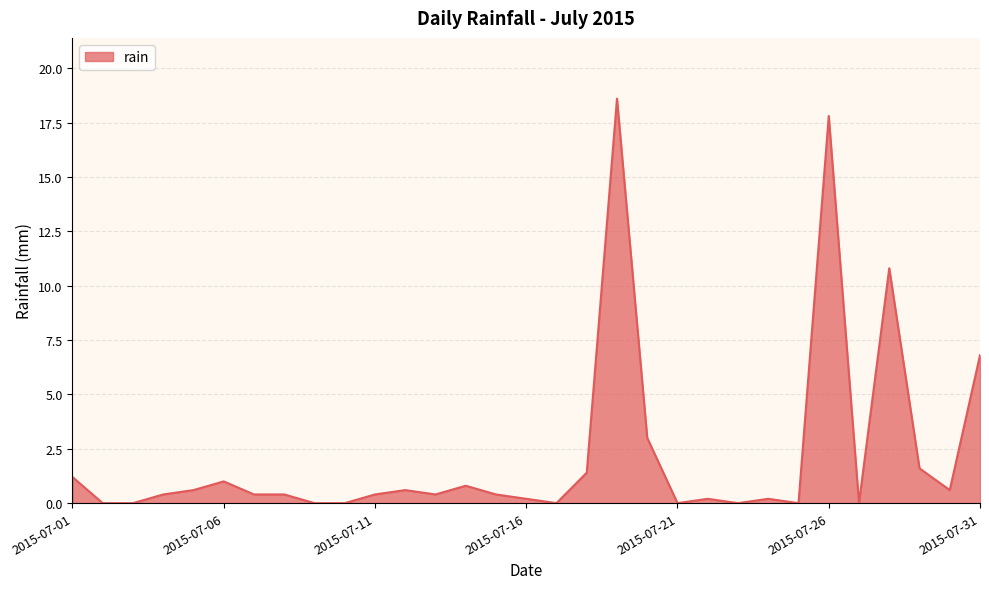

What is the greatest value displayed?

18.6